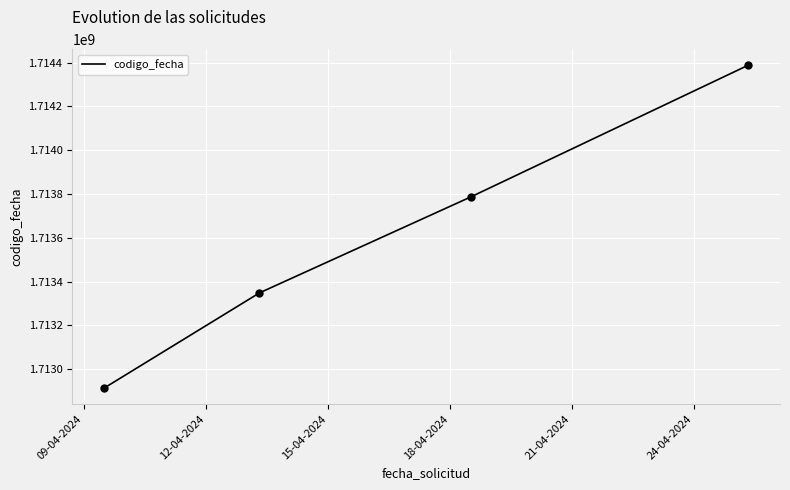

True or false: the data has more than 1 interior local peaks.

False